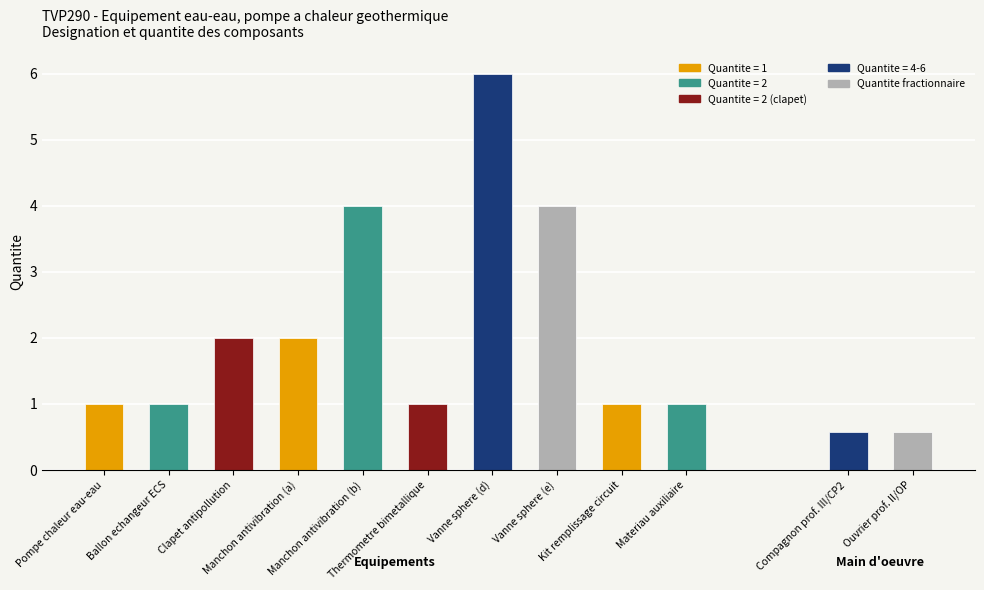

Count the number of categories in the chart.

12